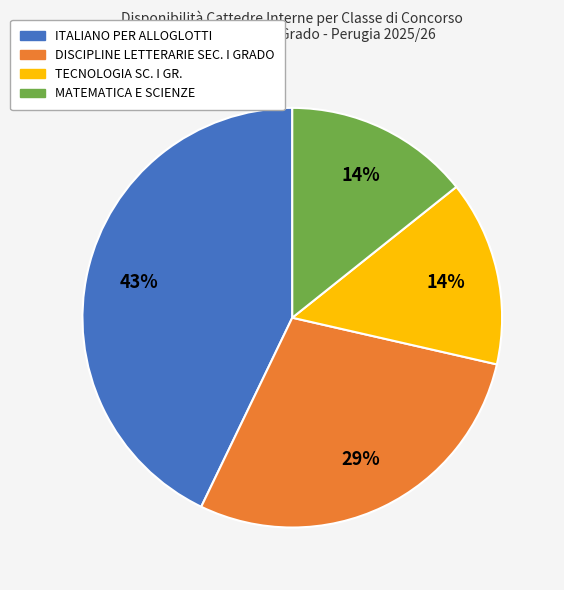

How many slices are in this pie chart?

4